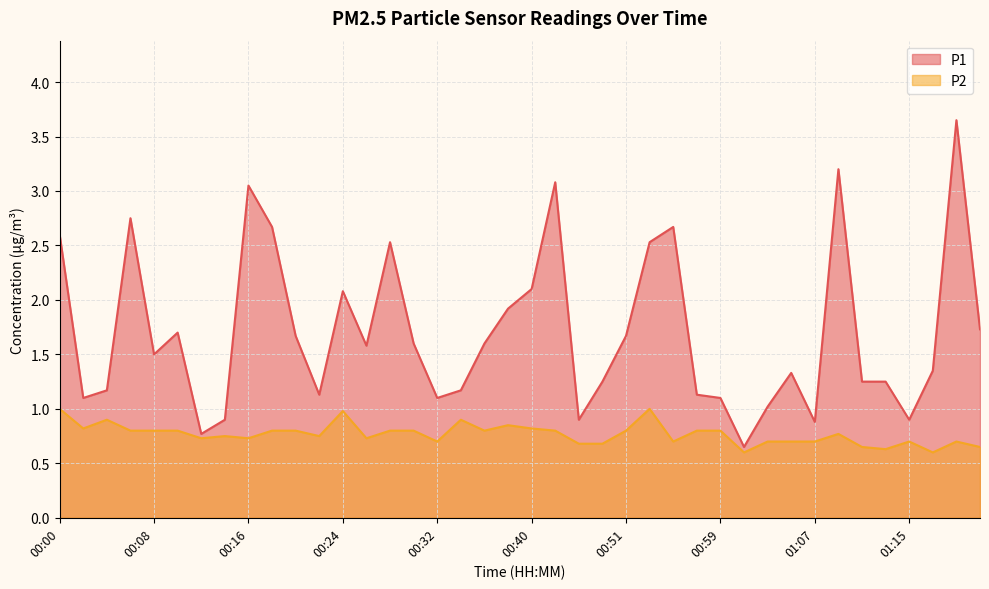

At which category is the sum across all series the highest?

01:19